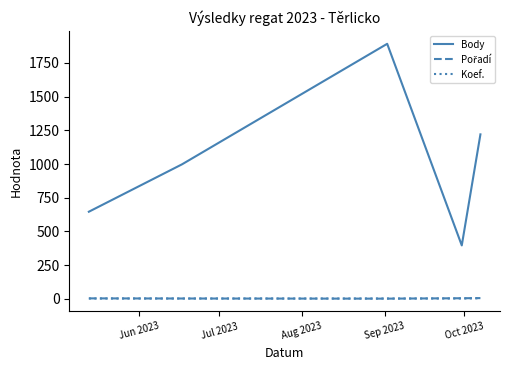

How many lines are shown in the chart?

3